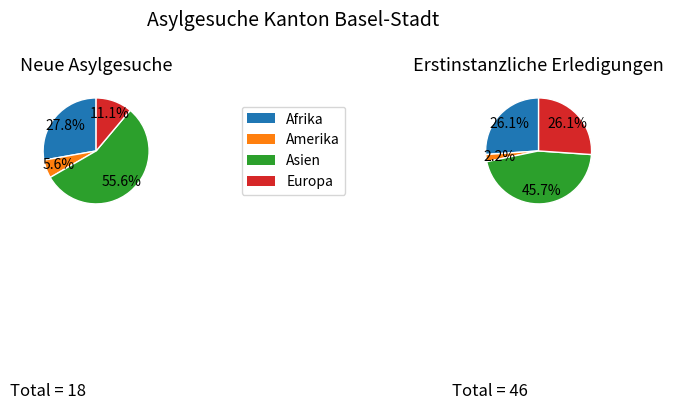

Count the number of slices in the pie.

4